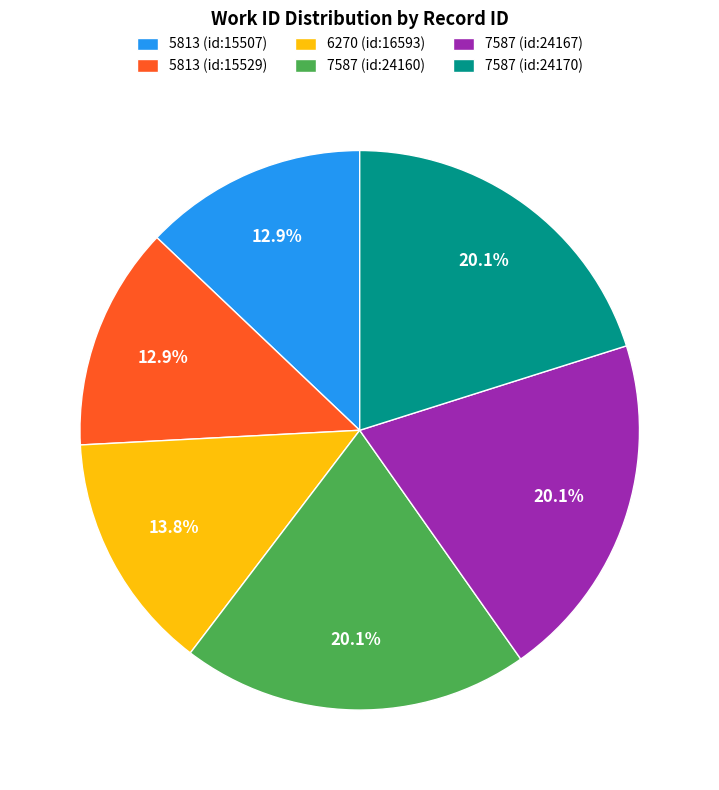

The 6270 (id:16593) slice represents 9% of the pie. True or false?

False